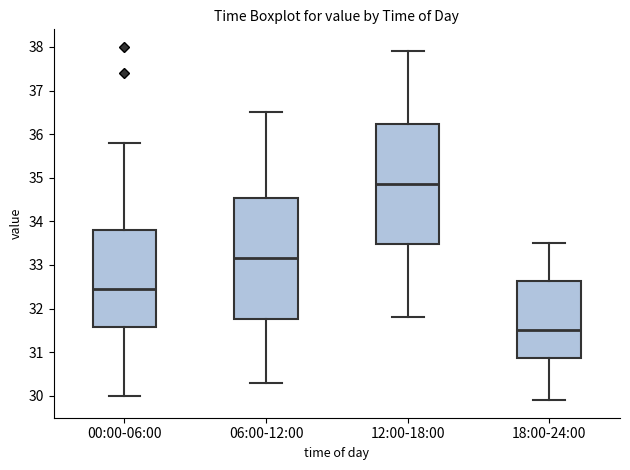

Where does the lower whisker of the box for 12:00-18:00 end on the y-axis? The values are not printed on the chart, so give them approximately, as read against the axis.

31.8